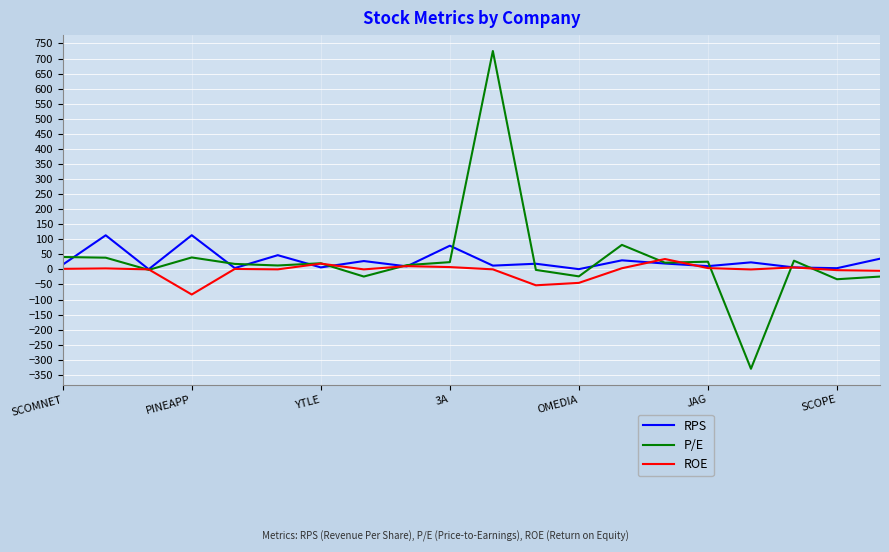

List the series in order of their peak value, highest first.

P/E, RPS, ROE